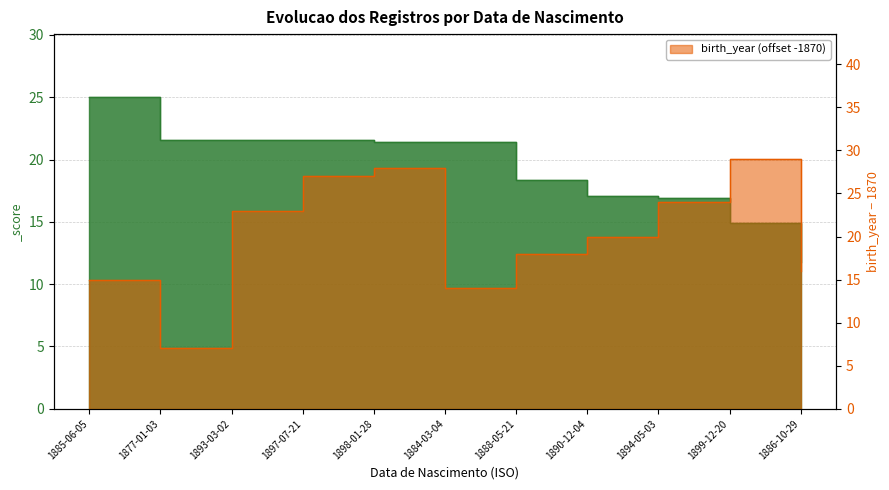

In birth_year, how many points are lower than both neighbors (excluding endpoints)?

2